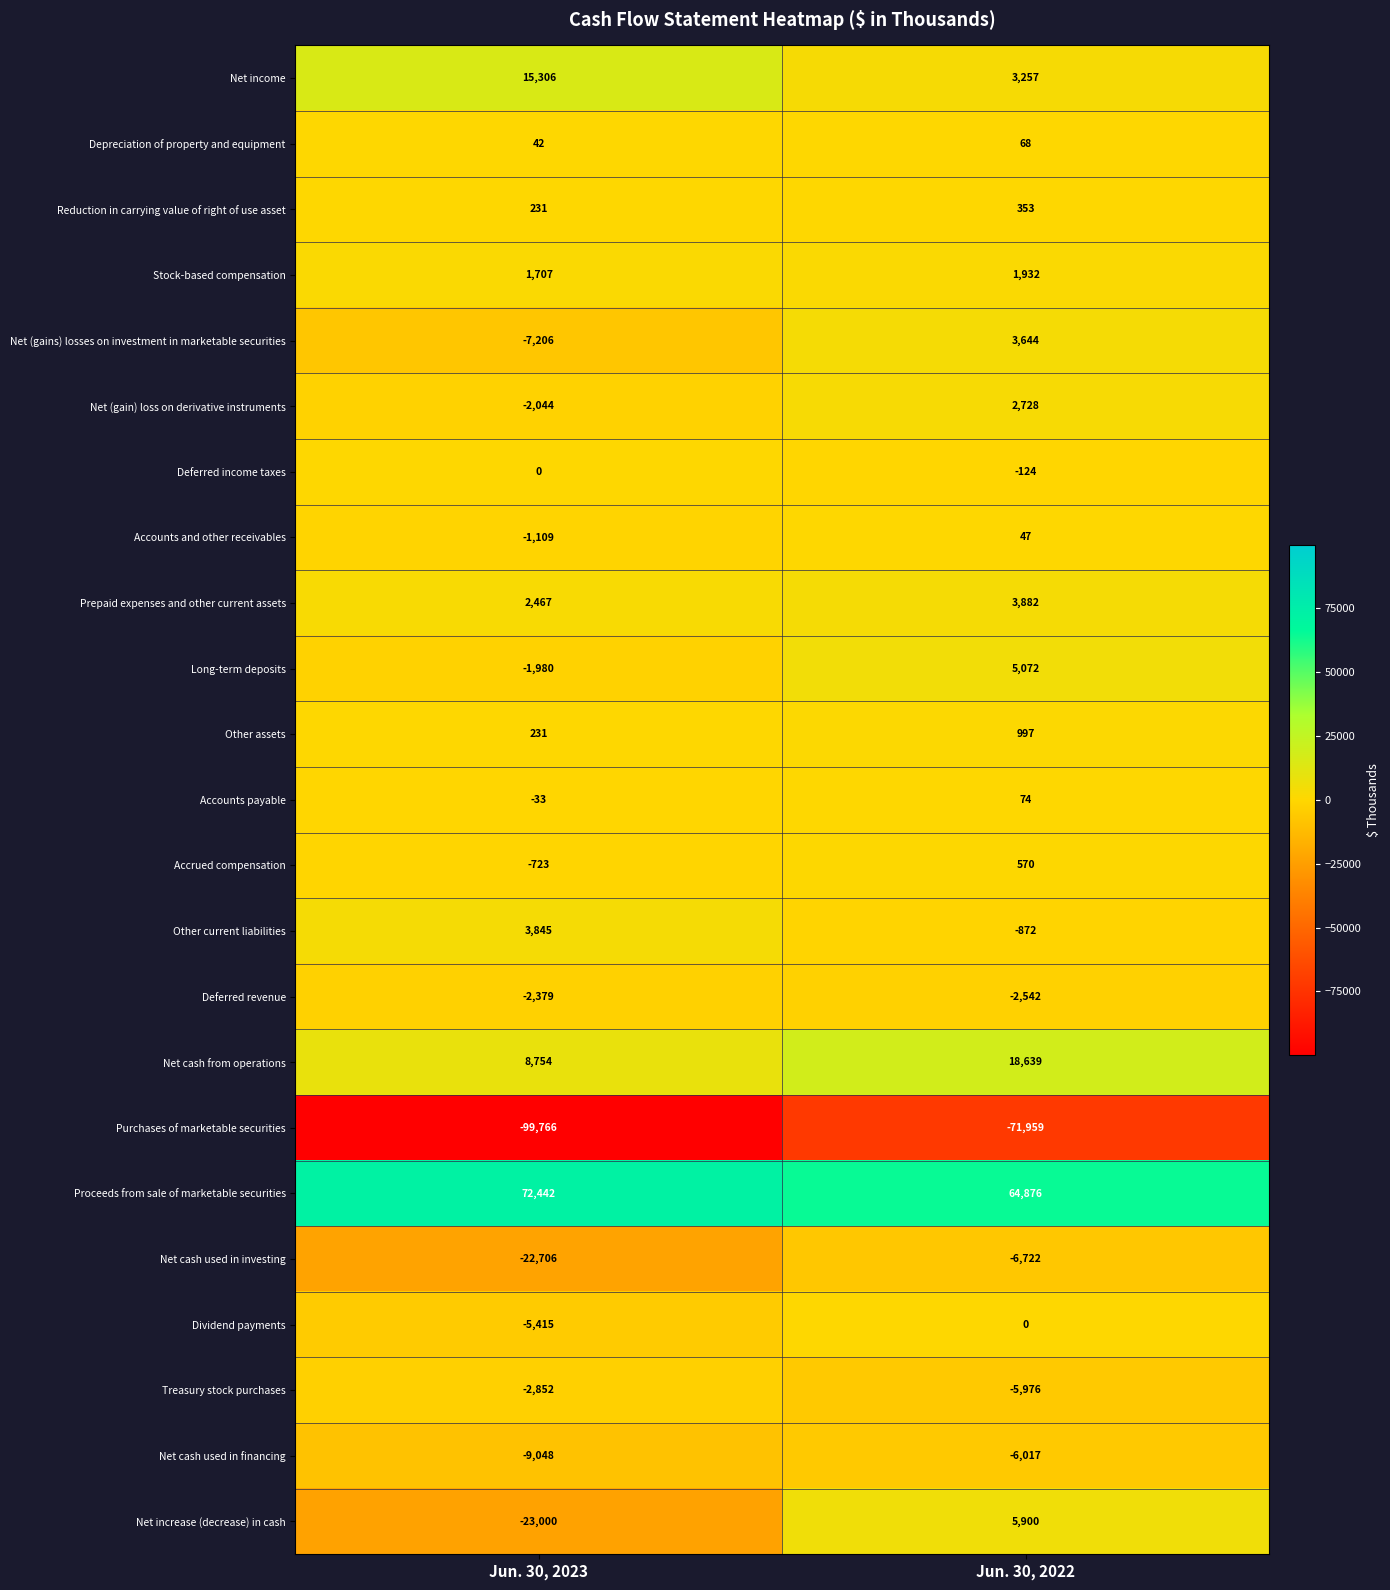

Which category has the lowest value in the Purchases of marketable securities series?

Jun. 30, 2023